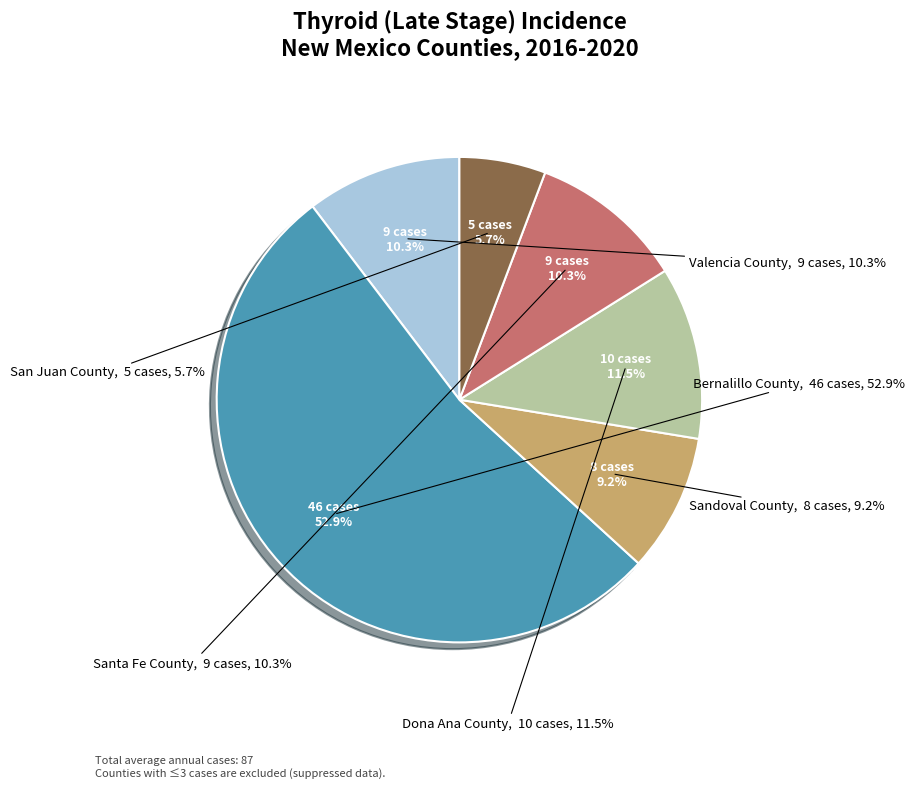

Combined, do San Juan County and Dona Ana County account for over 50%?

No